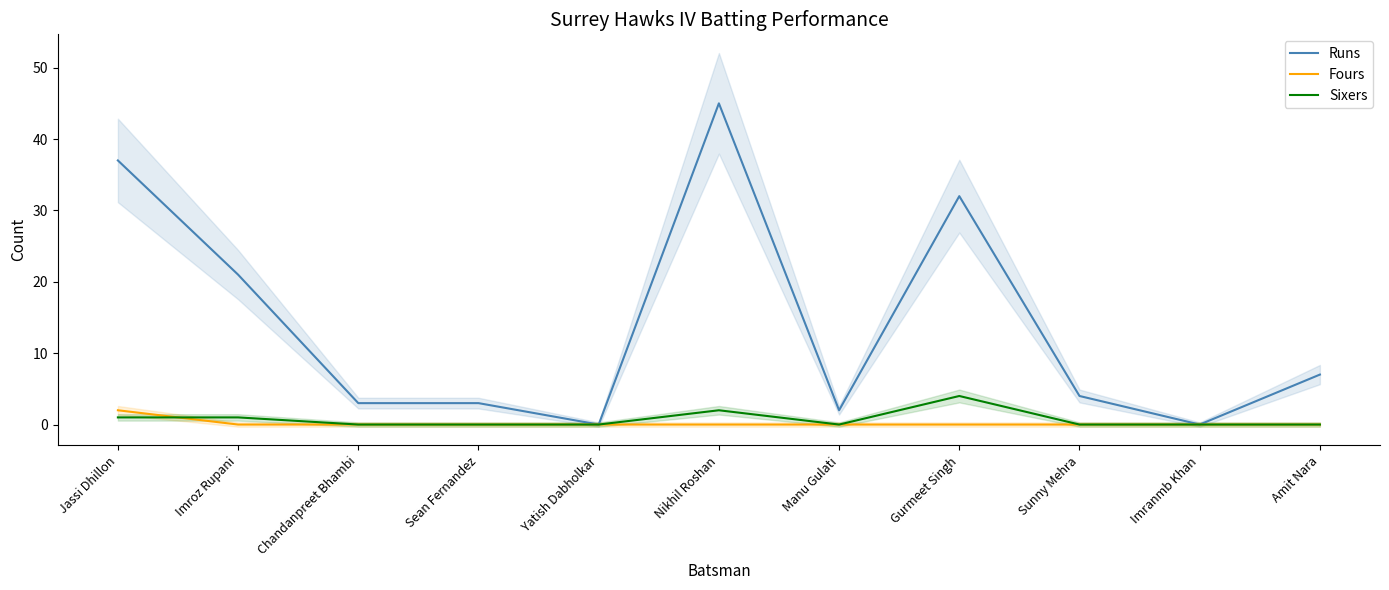

What value does the Runs series have at Nikhil Roshan, to the nearest 5?

45